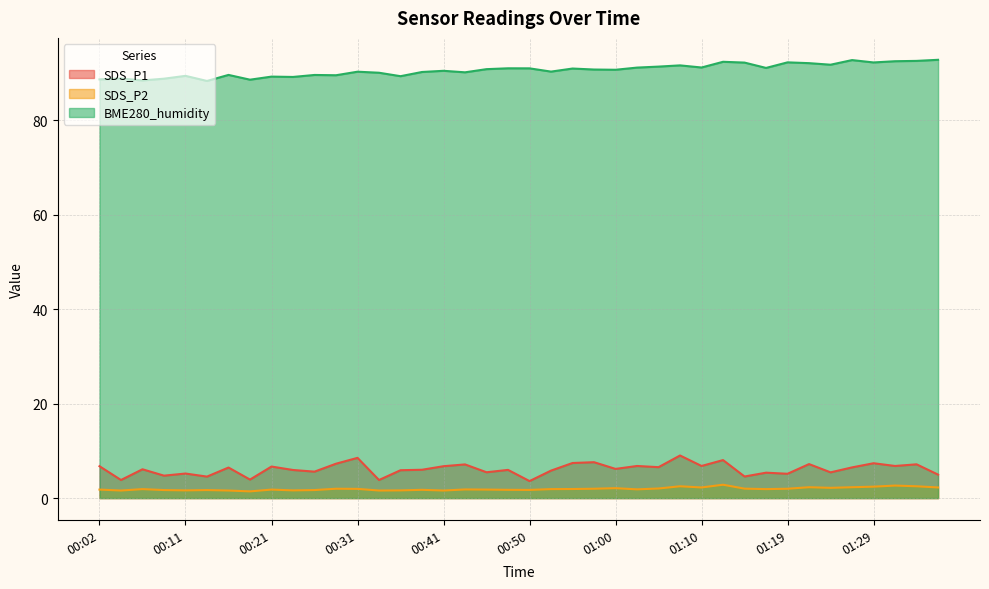

True or false: SDS_P2 and BME280_humidity intersect in this chart.

False